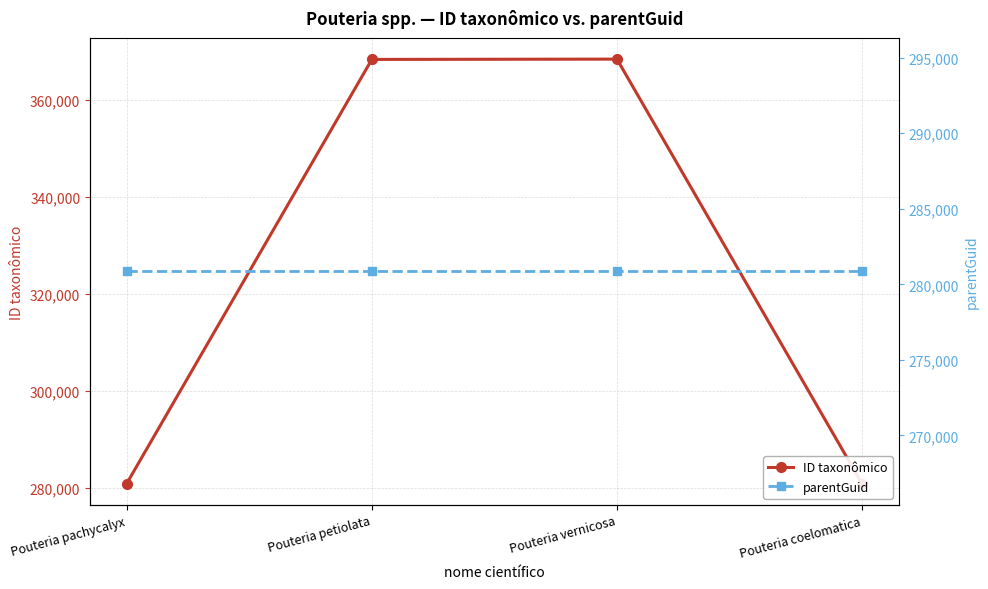

Rank the series at Pouteria coelomatica from highest to lowest value.

ID taxonômico, parentGuid